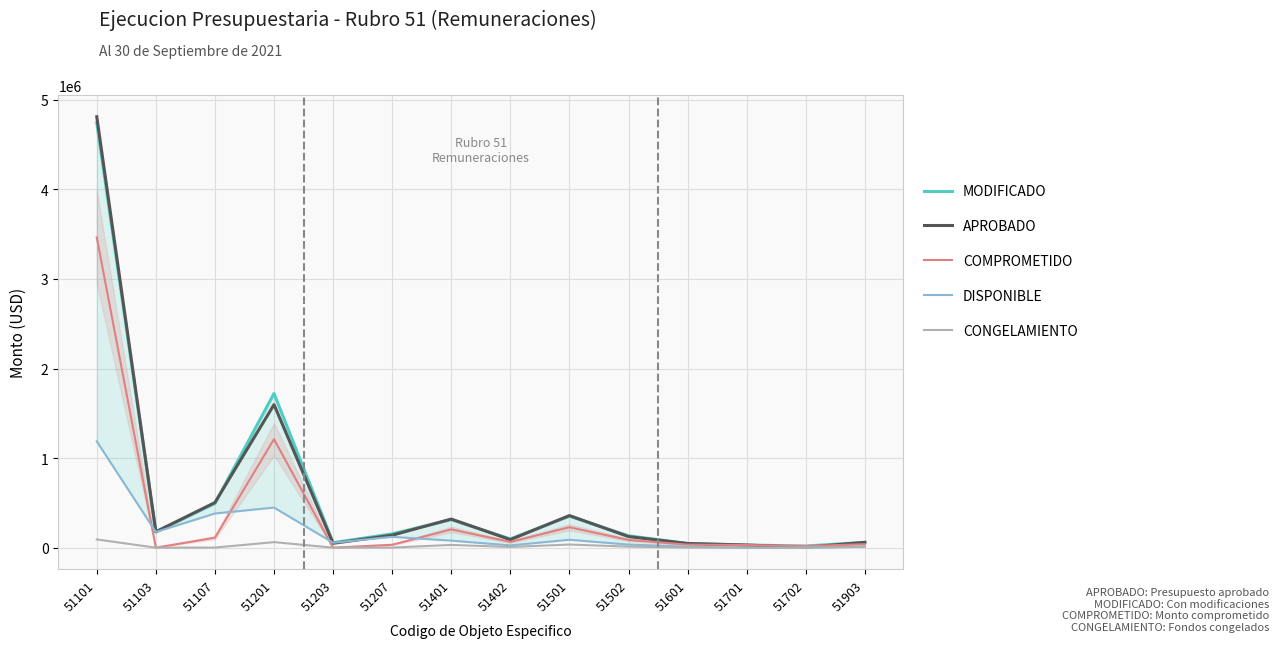

What is the maximum value for COMPROMETIDO?

3464522.3